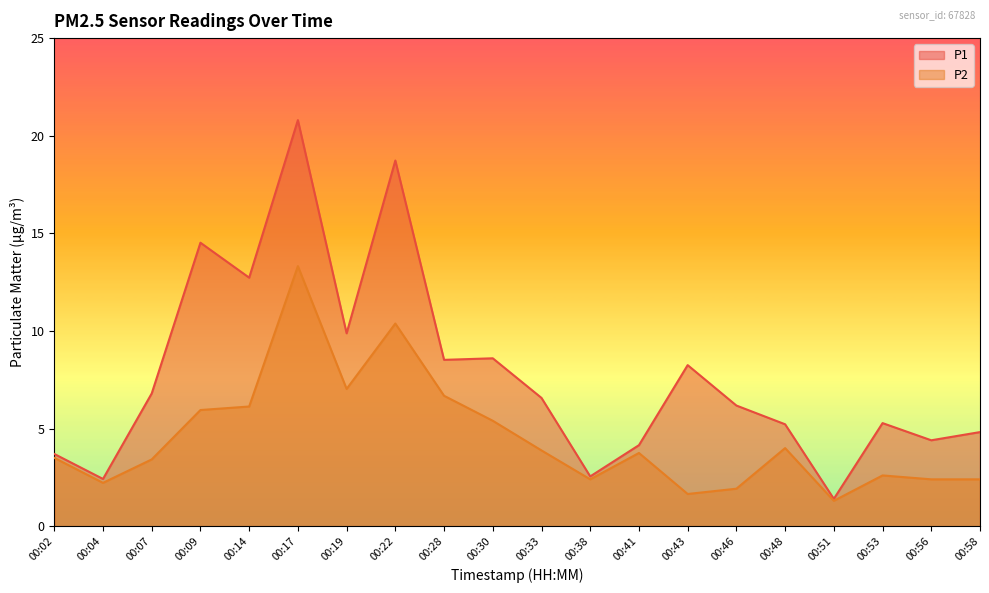

At which category does P2 reach its first local valley?

00:04